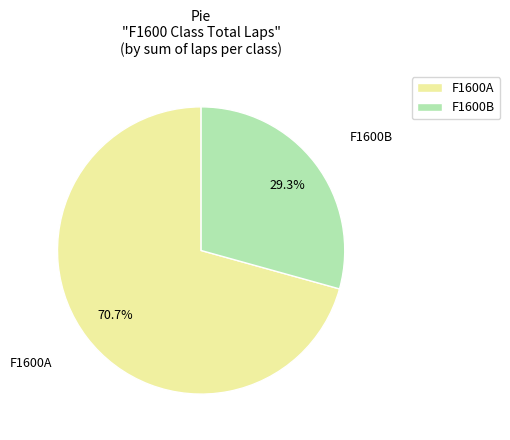

Does F1600B account for over 50% of the chart?

No